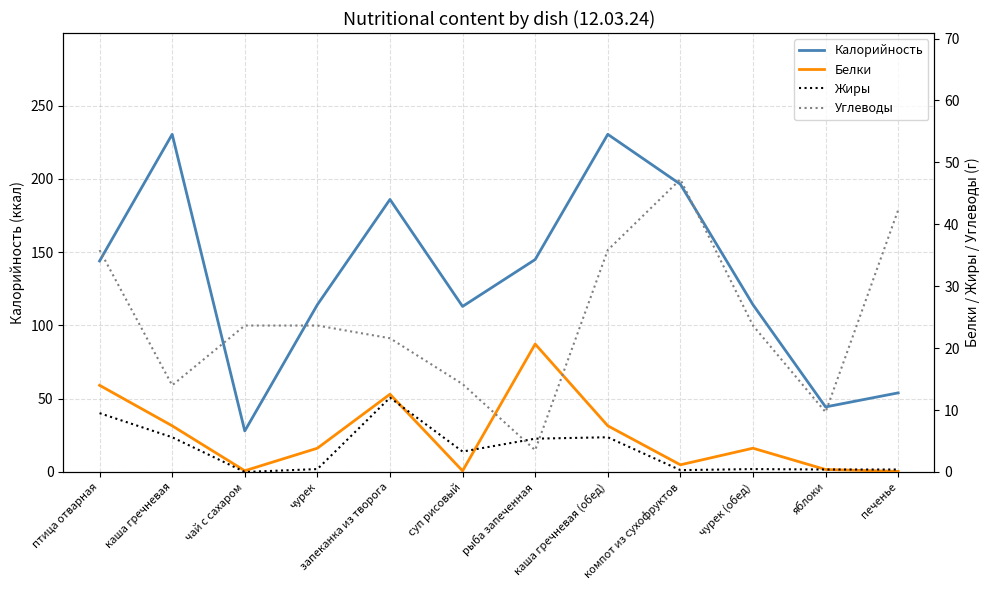

How many data points does each series have?

12